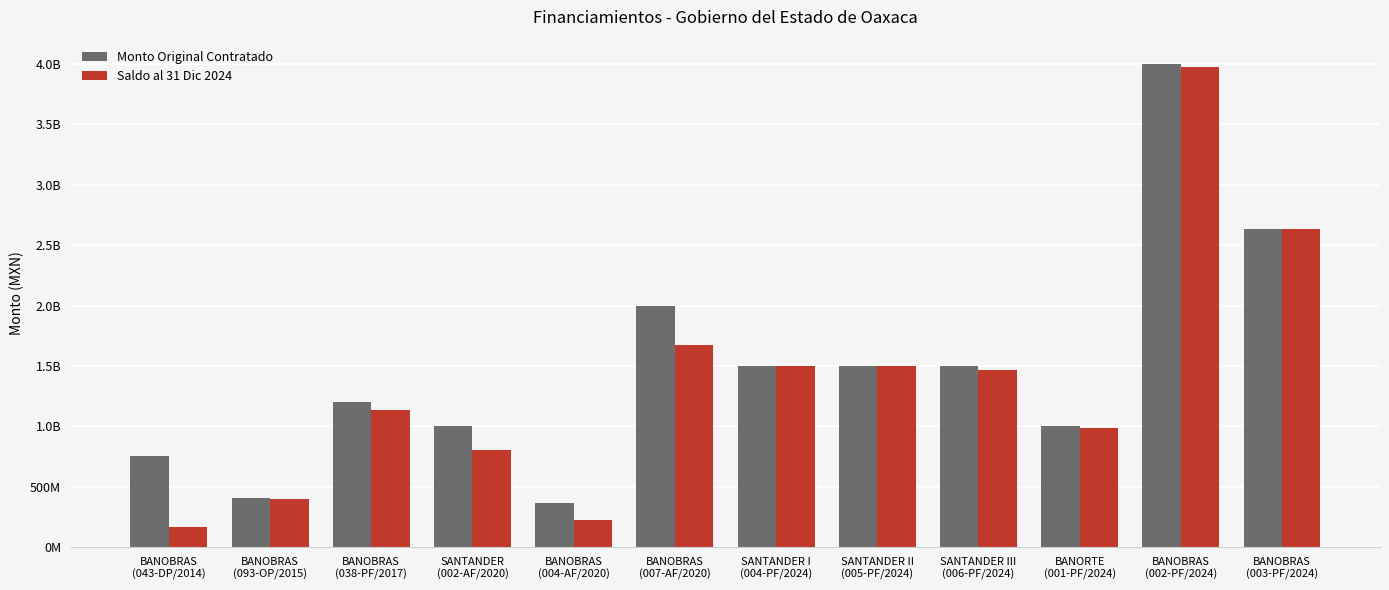

Are the bars horizontal?

No